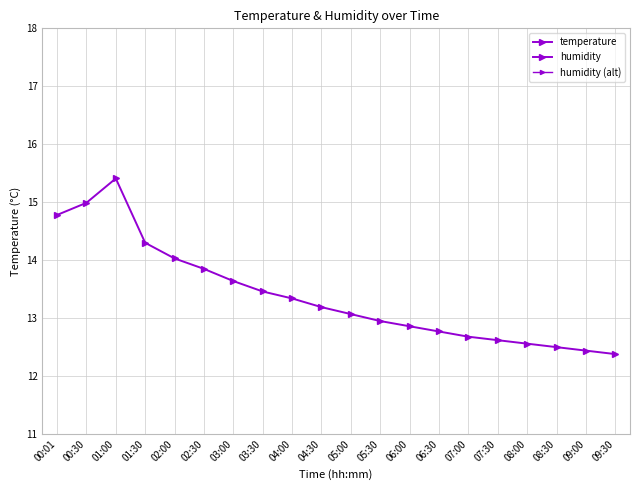

What position from the left is 07:30?

16